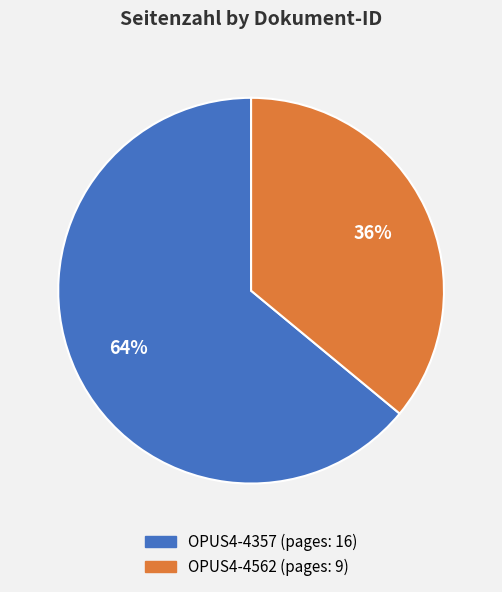

Count the number of slices in the pie.

2